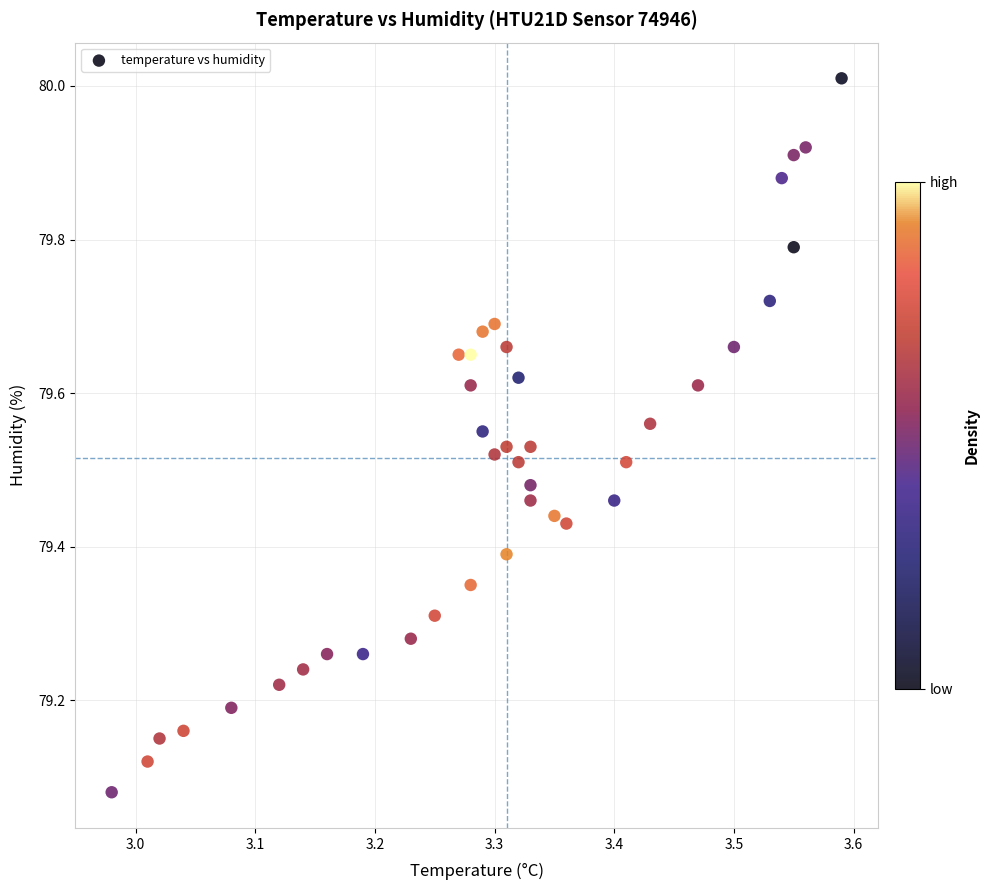

What is the range of X values (max minus min)?

0.6